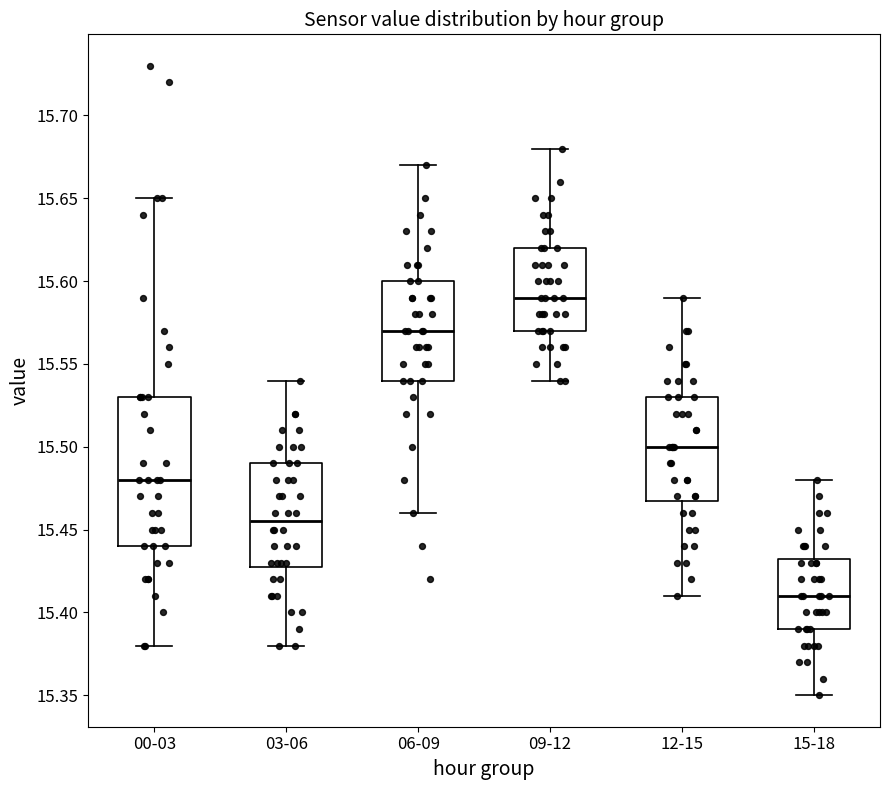

Which box's median line is the highest?

09-12